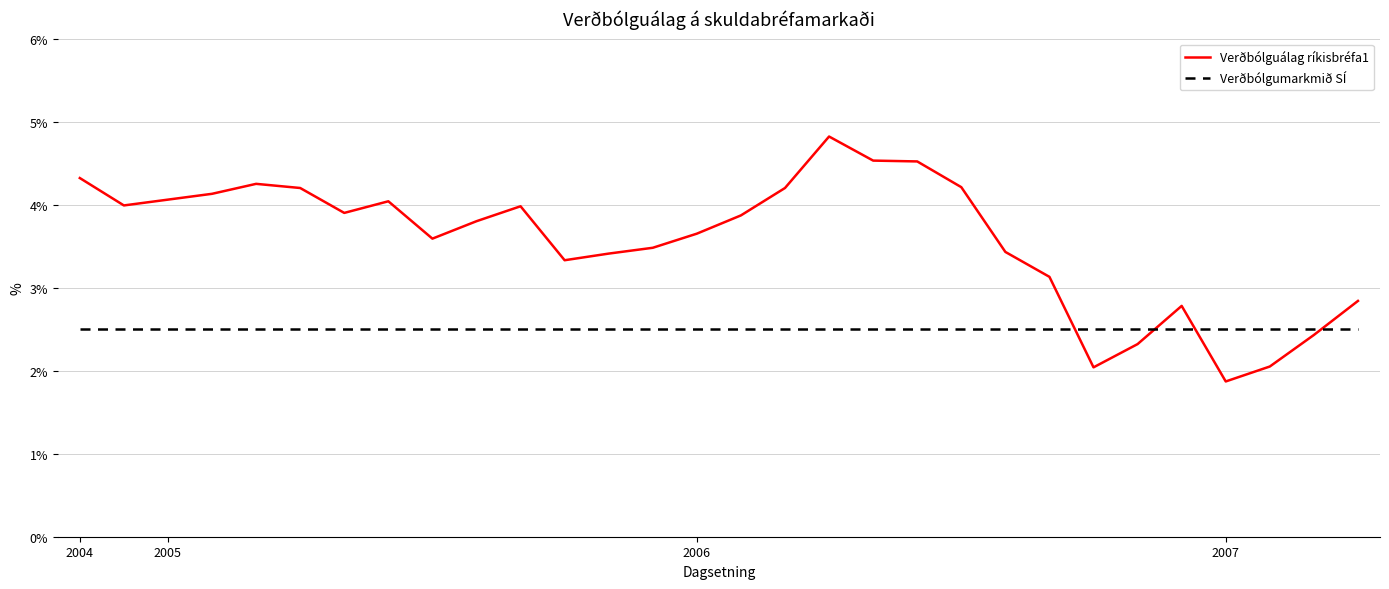

Which series has the largest total across all categories?

Verðbólguálag ríkisbréfa1